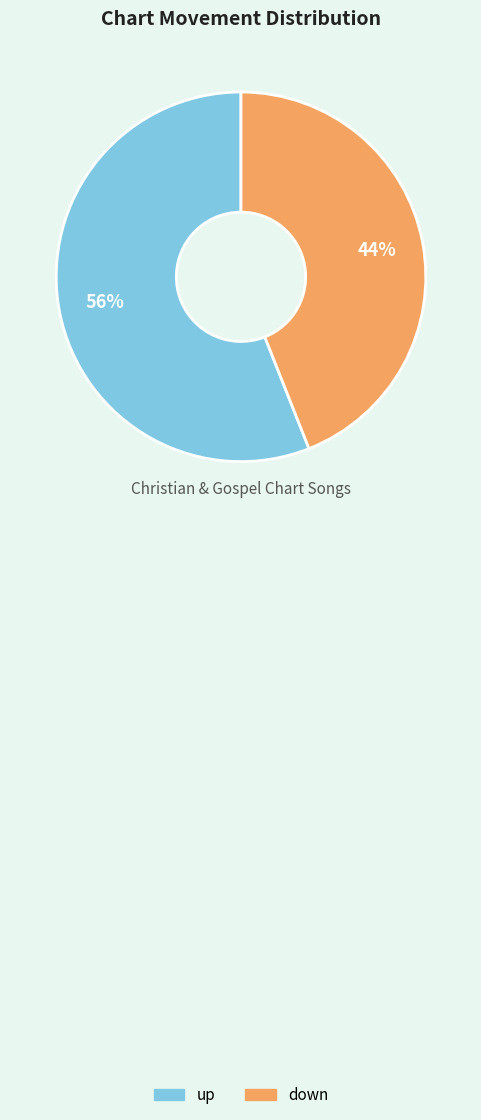

To the nearest percent, what is the difference between the largest and smallest slice percentages?

12%